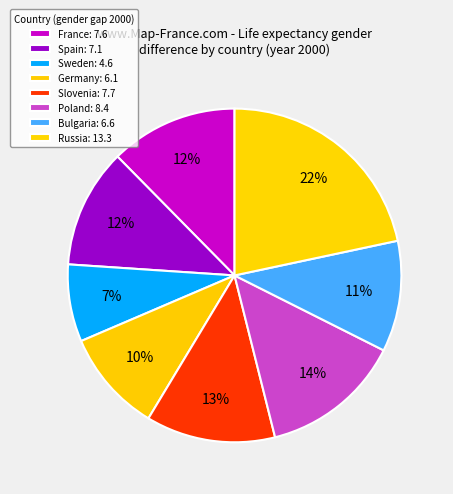

To the nearest percent, what percentage of the pie is Spain?

12%